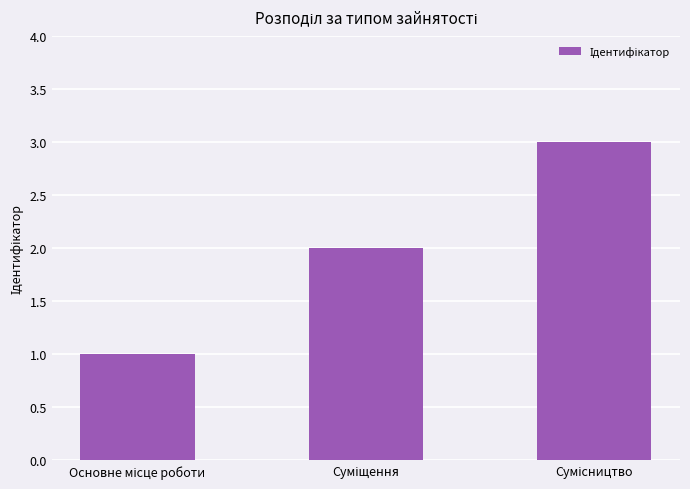

What is the sum of all values?

6